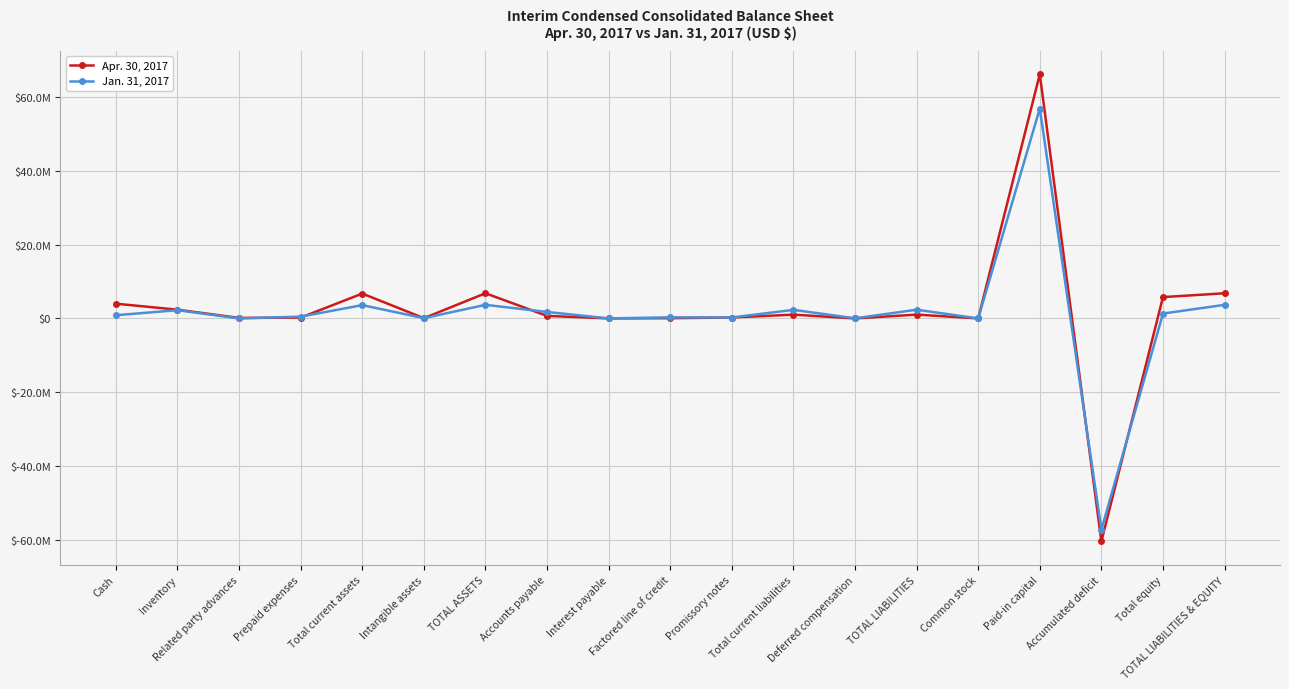

Which series has the largest total across all categories?

Apr. 30, 2017